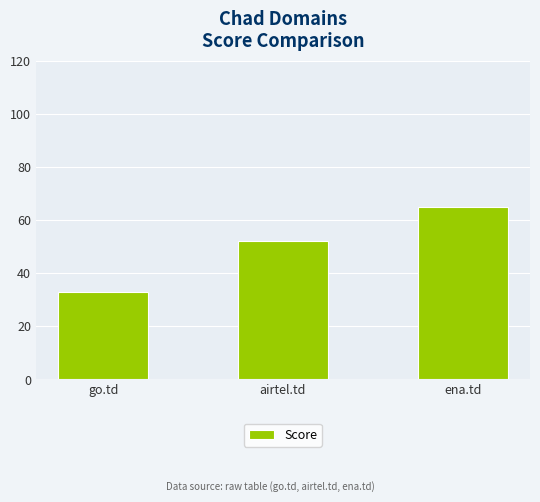

Count the number of data series in this chart.

1